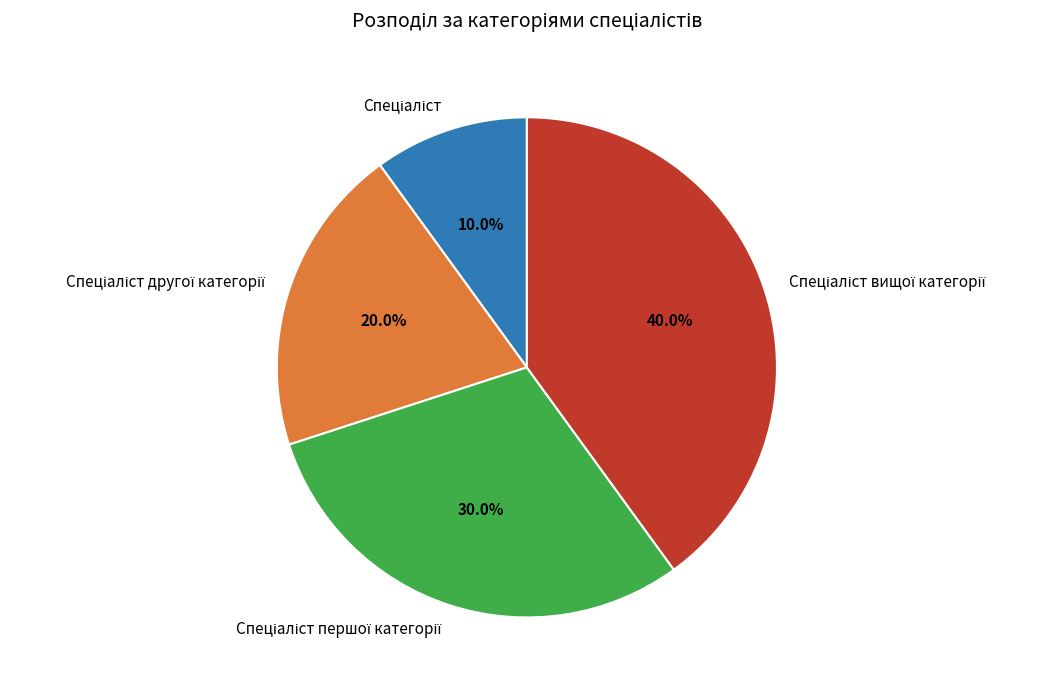

Is there any slice that represents more than half of the pie?

No